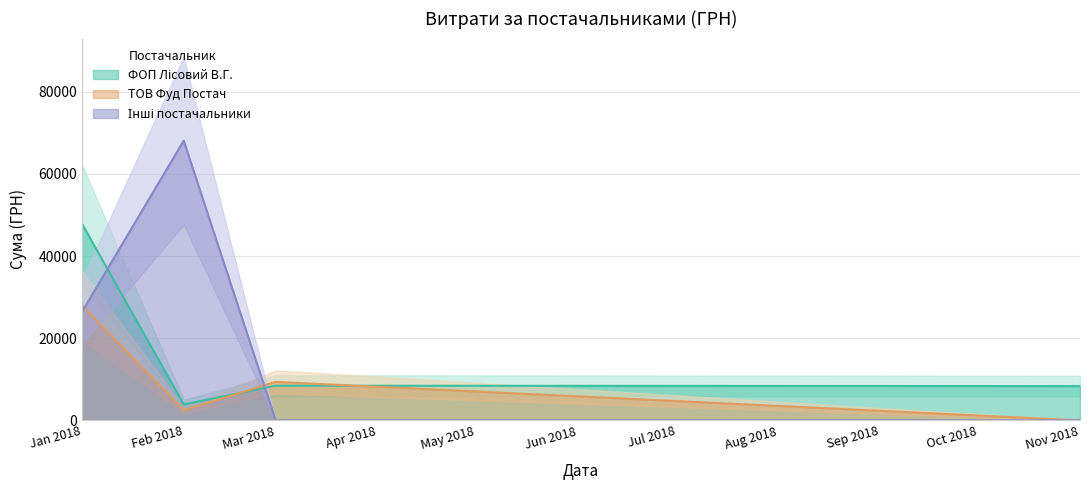

Which category has the highest value in the ТОВ Фуд Постач series?

Jan 2018